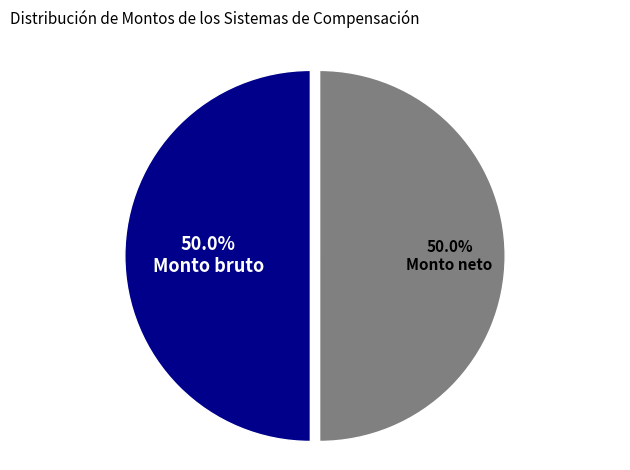

Combined, what portion of the pie is Monto neto and Monto bruto?

100.0%